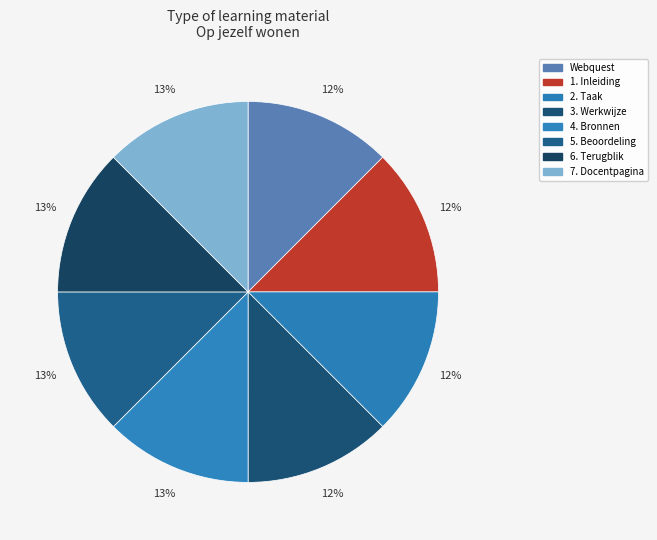

To the nearest percent, what portion does 4. Bronnen represent?

13%